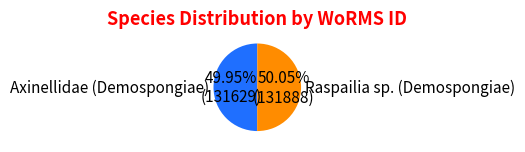

Does any single category account for the majority?

Yes